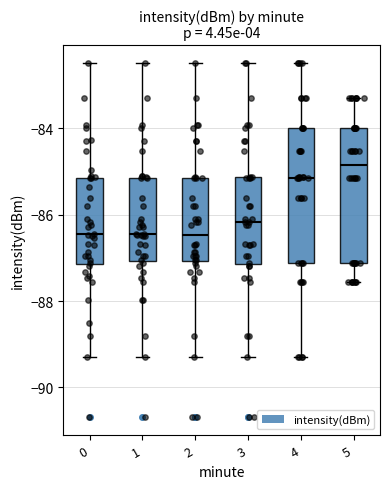

Reading left to right, transcribe this box plot: for each box, give where its median line is, the range the box spans, and where its two whiskers end, as read against the y-axis. The values are not printed on the chart, so give them approximately, as read against the axis.

0: median -86.4, box -87.2 to -85.2, whiskers -89.2 to -82.4
1: median -86.4, box -87.0 to -85.2, whiskers -89.2 to -82.4
2: median -86.4, box -87.0 to -85.2, whiskers -89.2 to -82.4
3: median -86.2, box -87.2 to -85.2, whiskers -89.2 to -82.4
4: median -85.2, box -87.2 to -84.0, whiskers -89.2 to -82.4
5: median -84.8, box -87.2 to -84.0, whiskers -87.6 to -83.2